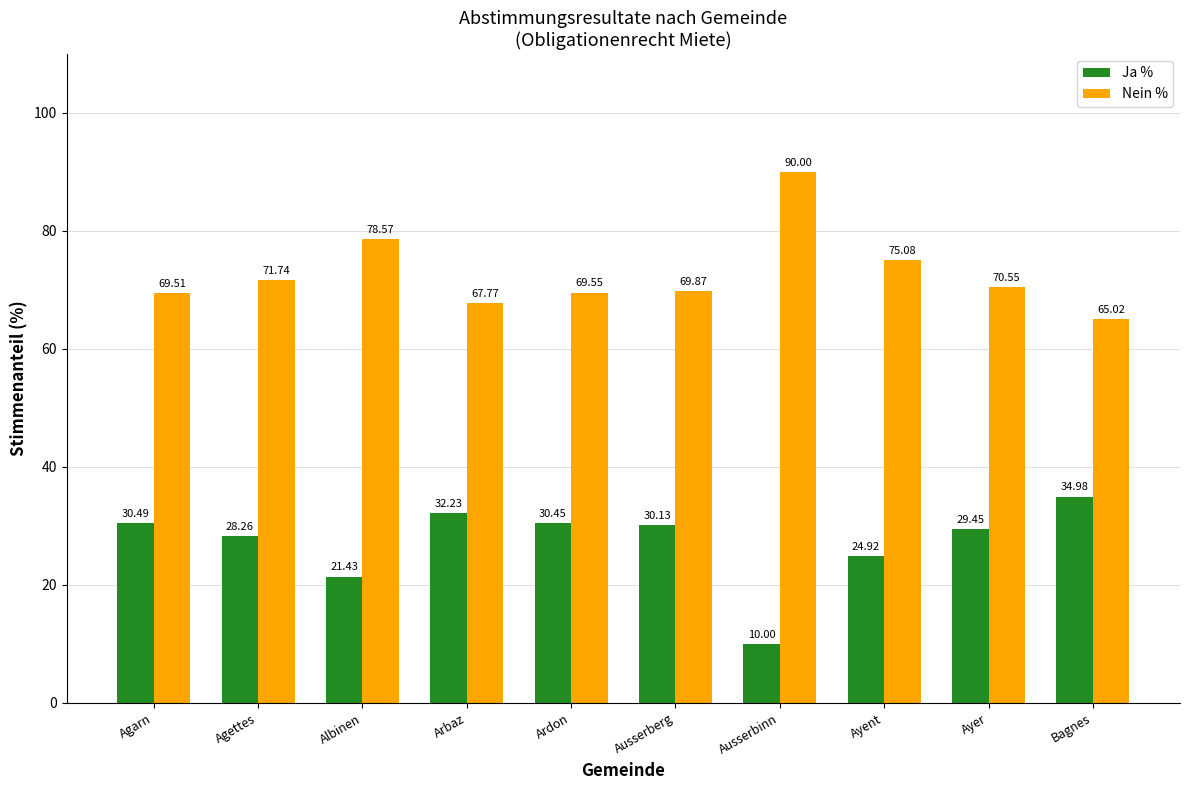

What is the spread (max minus min) of values at Ayent?

50.2